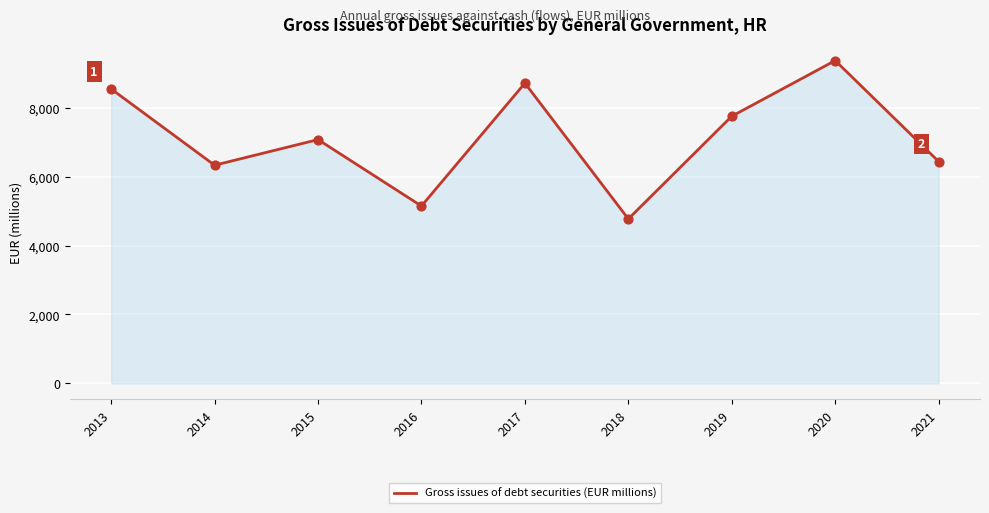

Between 2017 and 2015, which is larger?

2017